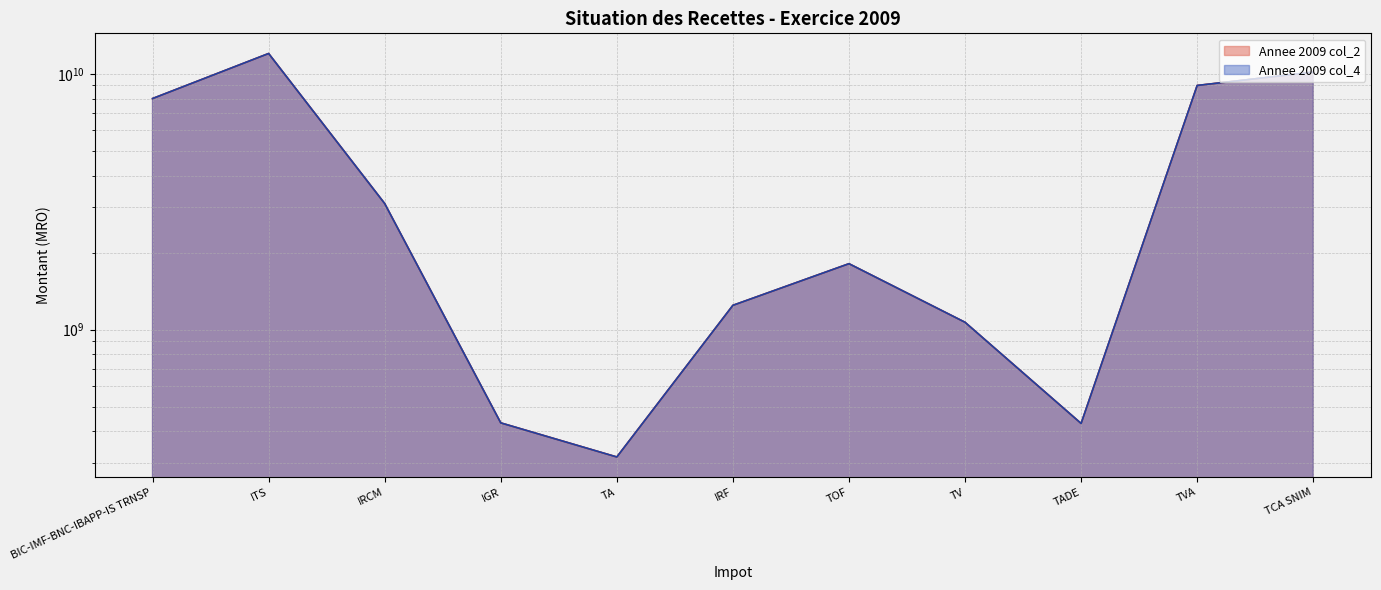

Rank the series at TCA SNIM from lowest to highest value.

Annee 2009 col_2, Annee 2009 col_4